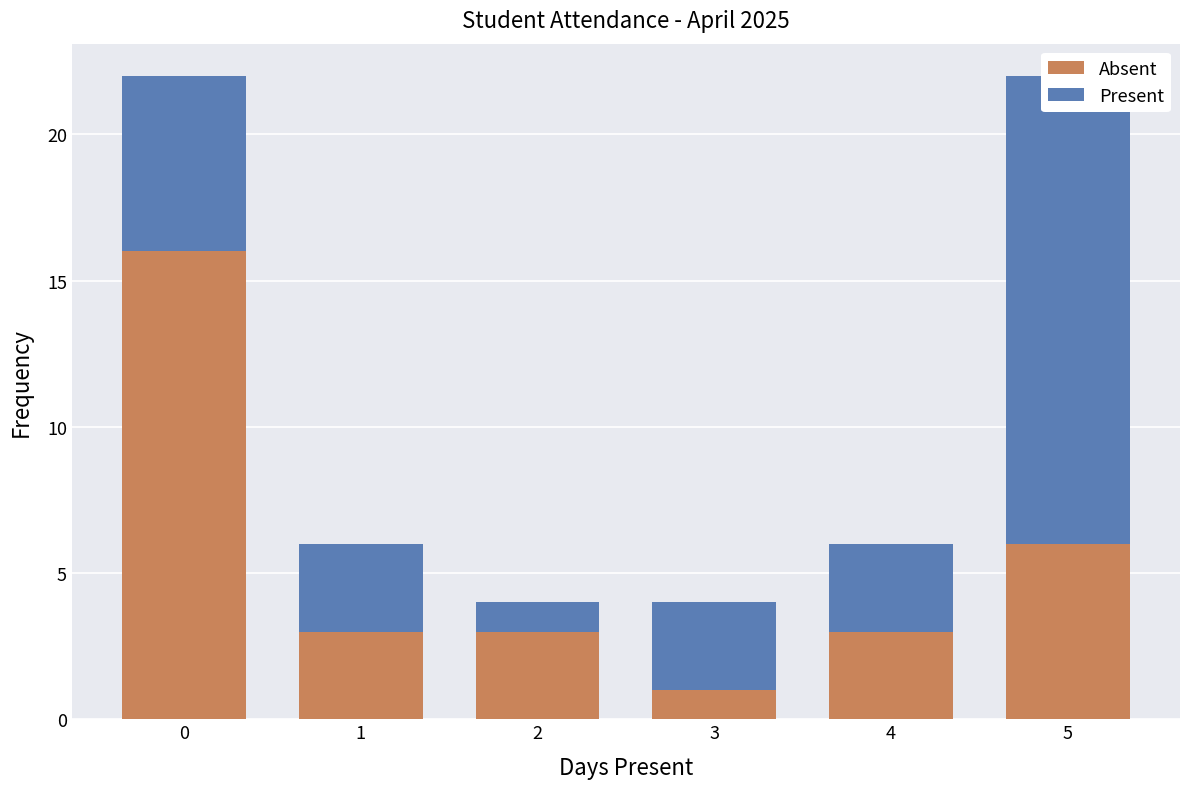

What value does the Present series have at 1?

3